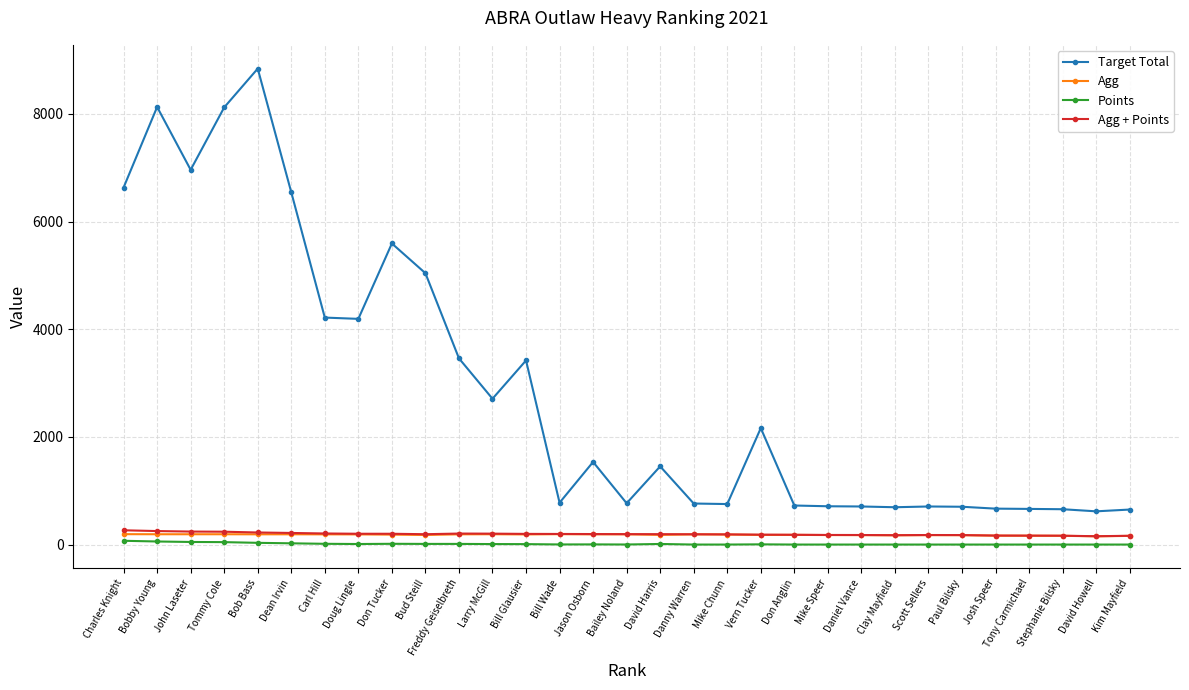

What is the highest value of the Agg + Points series?

267.1